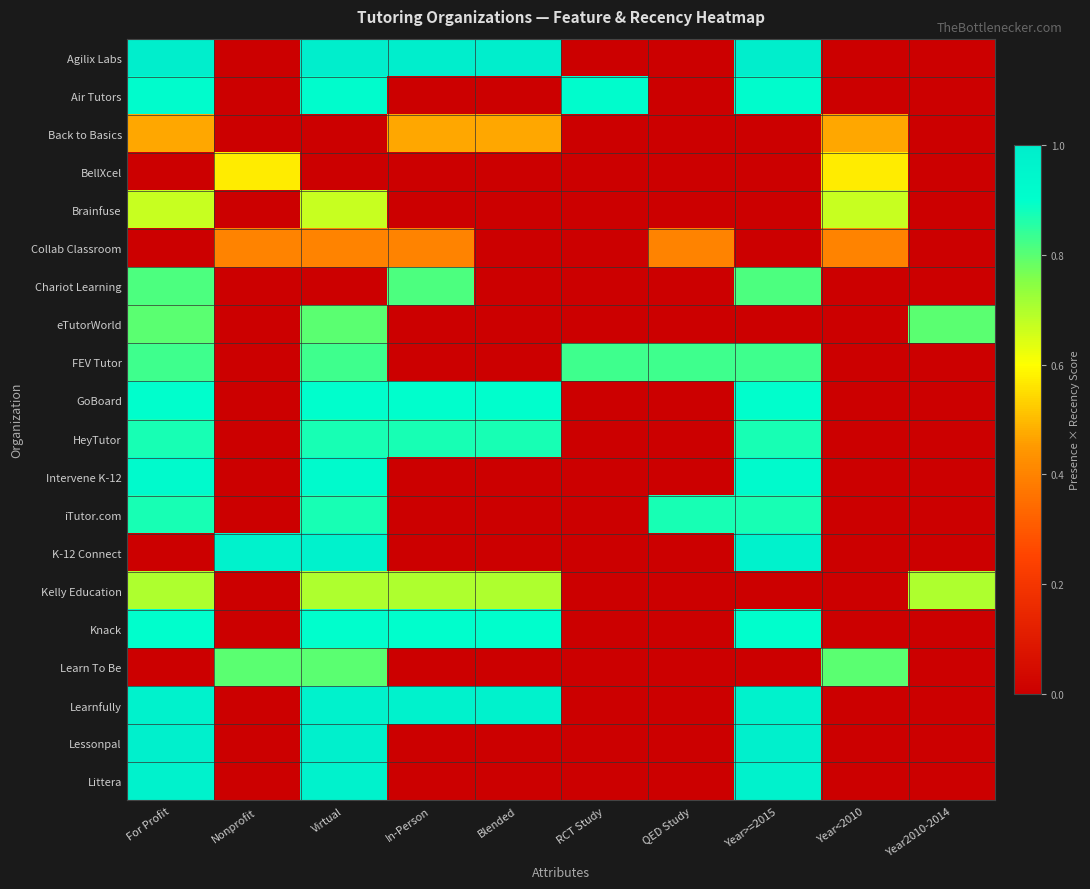

At how many categories does at least one series exceed 0?

10